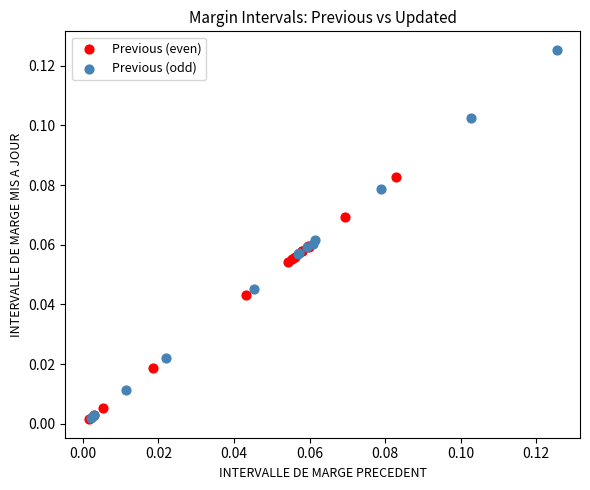

Which series reaches the maximum Y coordinate?

Previous (odd)